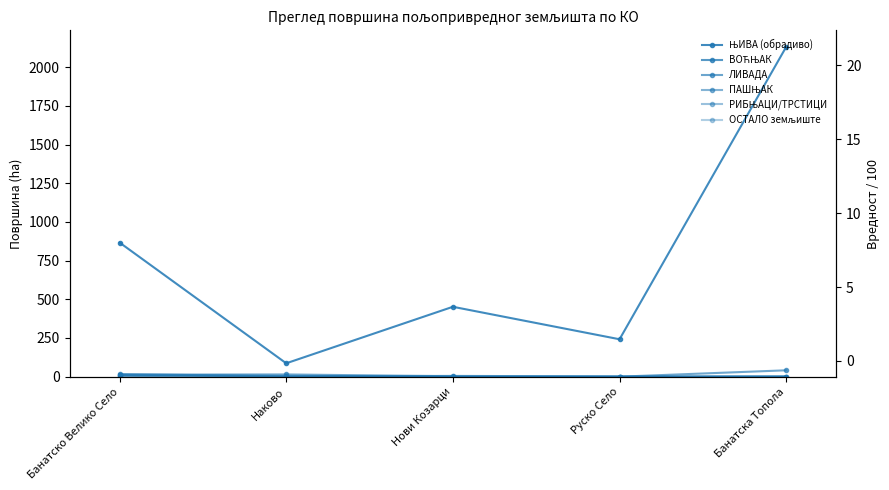

Reading left to right, what are all the values shown in this chart?

ЊИВА (обрадиво): Банатско Велико Село=866.7	Наково=86.5	Нови Козарци=451.6	Руско Село=241.7	Банатска Топола=2131.2
ВОЋЊАК: Банатско Велико Село=5.1	Наково=0.0	Нови Козарци=0.0	Руско Село=0.0	Банатска Топола=0.2
ЛИВАДА: Банатско Велико Село=13.3	Наково=14.4	Нови Козарци=2.7	Руско Село=0.0	Банатска Топола=41.2
ПАШЊАК: Банатско Велико Село=15.1	Наково=5.2	Нови Козарци=0.1	Руско Село=0.0	Банатска Топола=0.9
РИБЊАЦИ/ТРСТИЦИ: Банатско Велико Село=11.1	Наково=3.3	Нови Козарци=0.0	Руско Село=0.4	Банатска Топола=0.9
ОСТАЛО земљиште: Банатско Велико Село=17.5	Наково=0.2	Нови Козарци=5.7	Руско Село=0.0	Банатска Топола=0.1